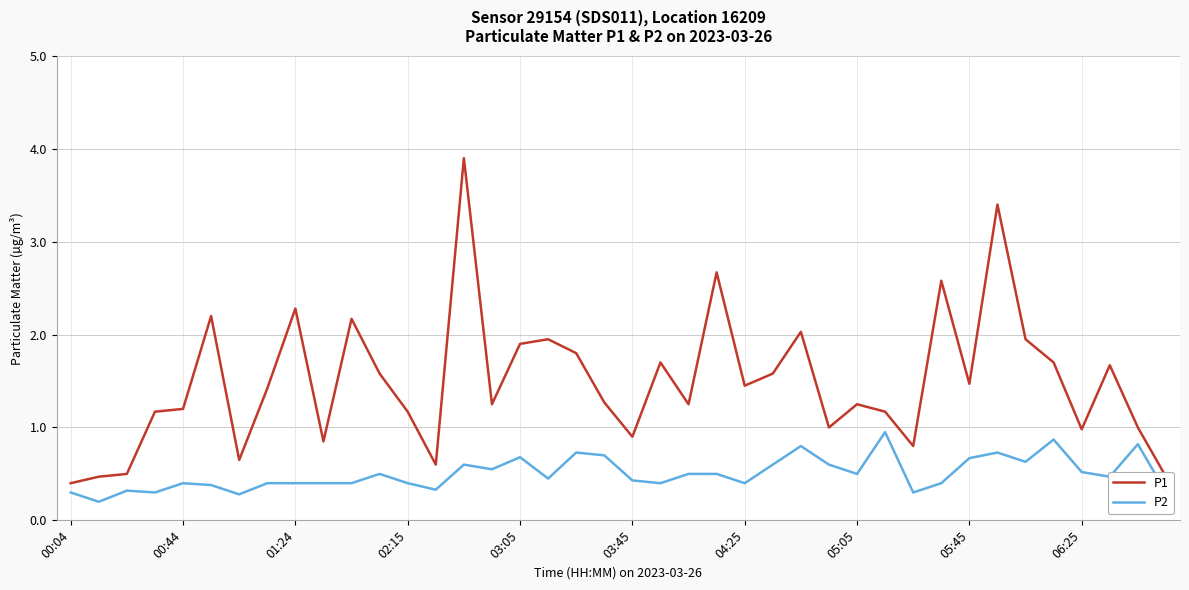

Which series has the largest total across all categories?

P1